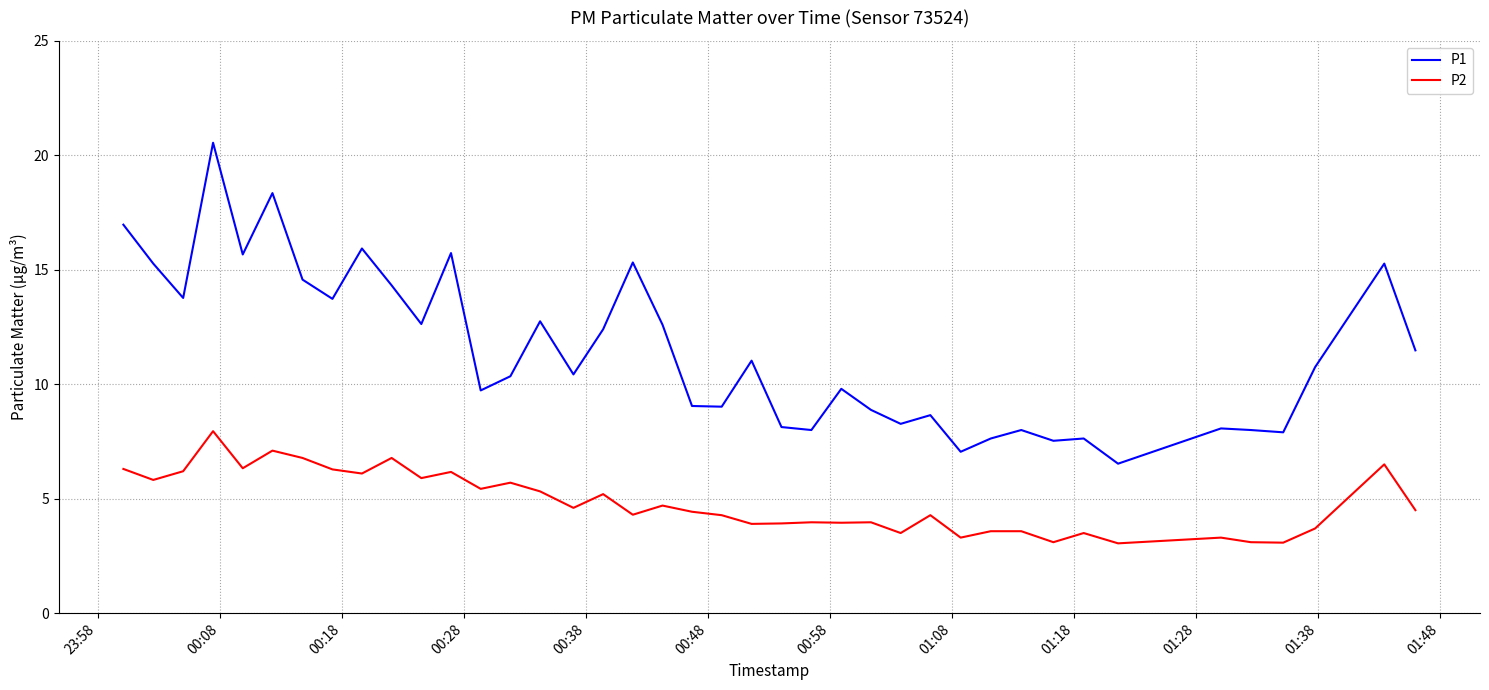

List the series in order of their peak value, lowest first.

P2, P1